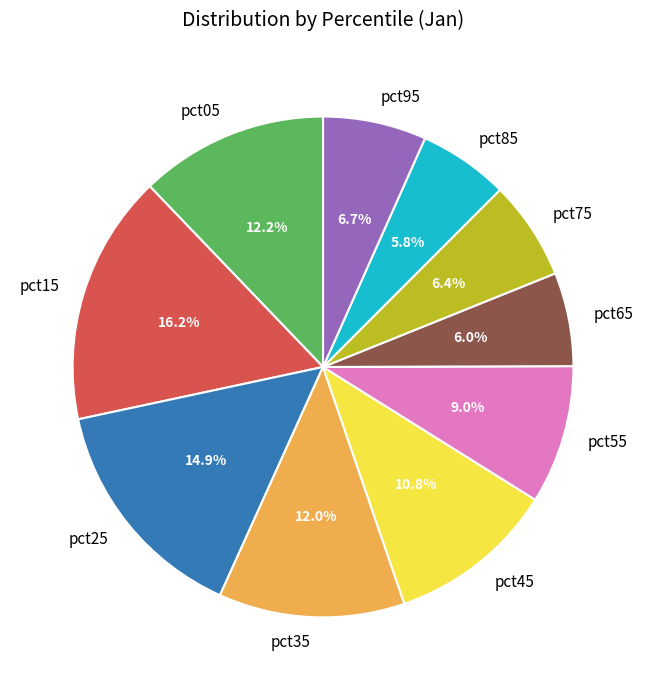

To the nearest percent, what percentage of the pie is pct05?

12%